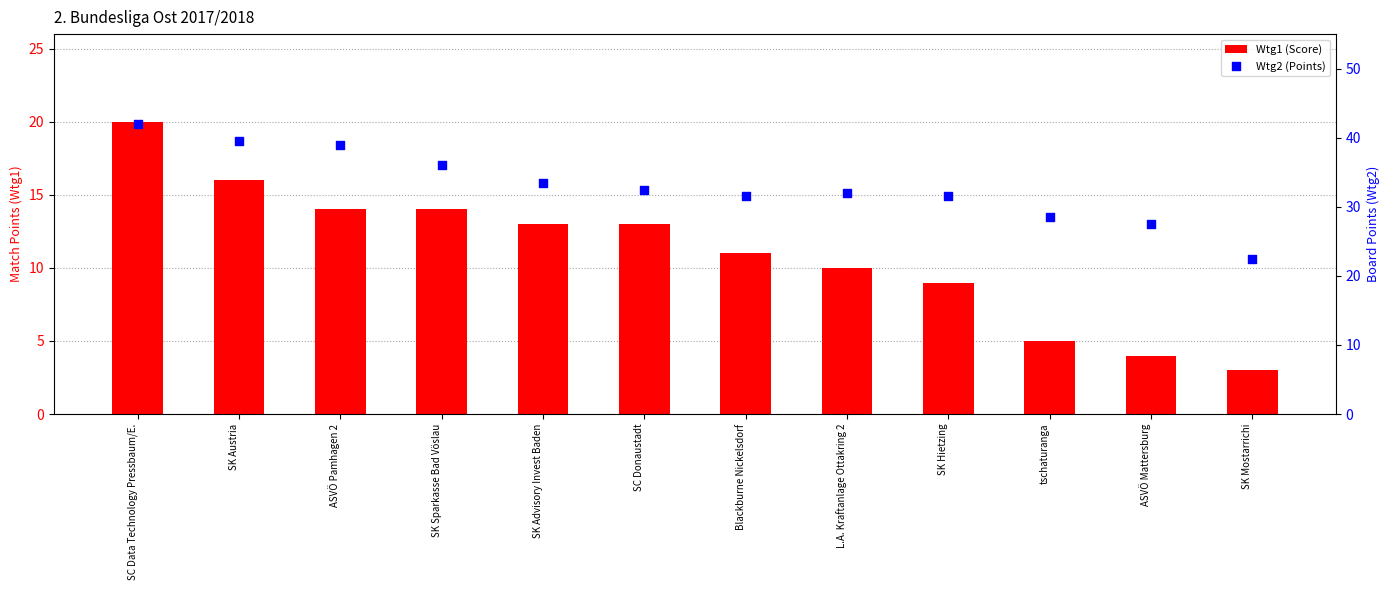

What is the total value across all series at SC Data Technology Pressbaum/E.?

62.0